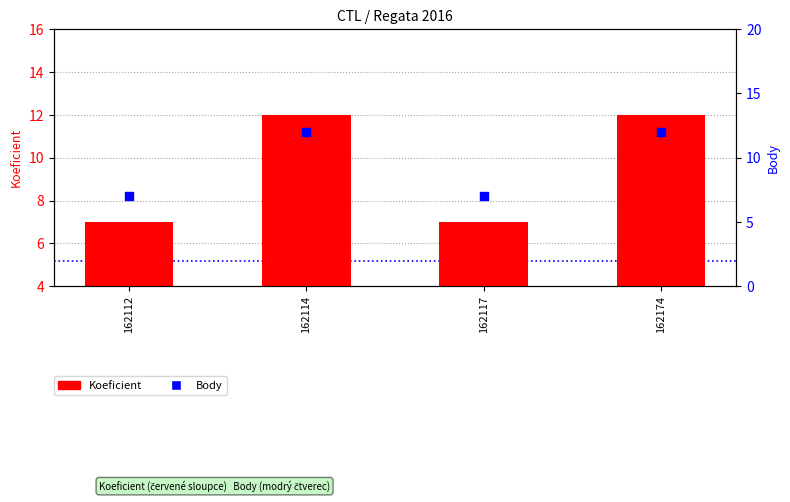

Which series has the largest total across all categories?

Koeficient